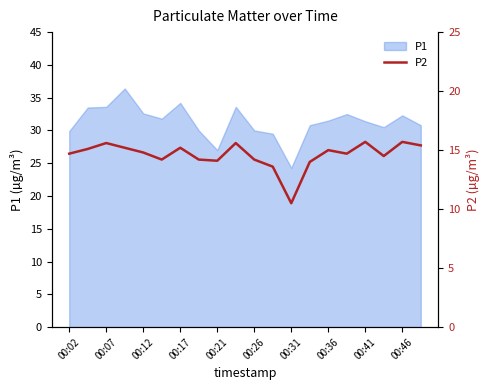

The value at 13 is 4.0. True or false?

False